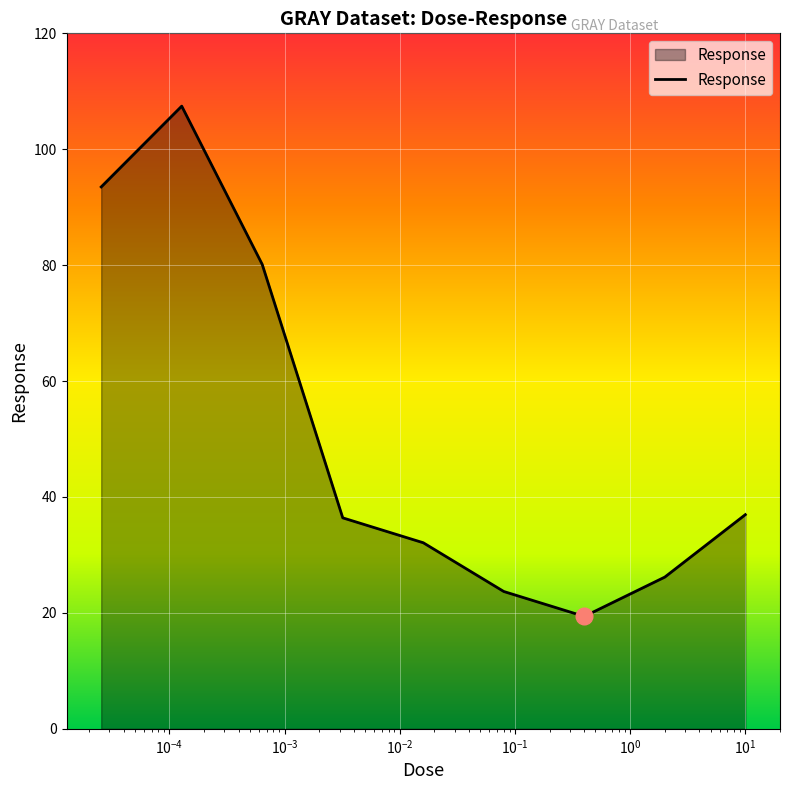

What is the minimum value shown in the chart?

19.4